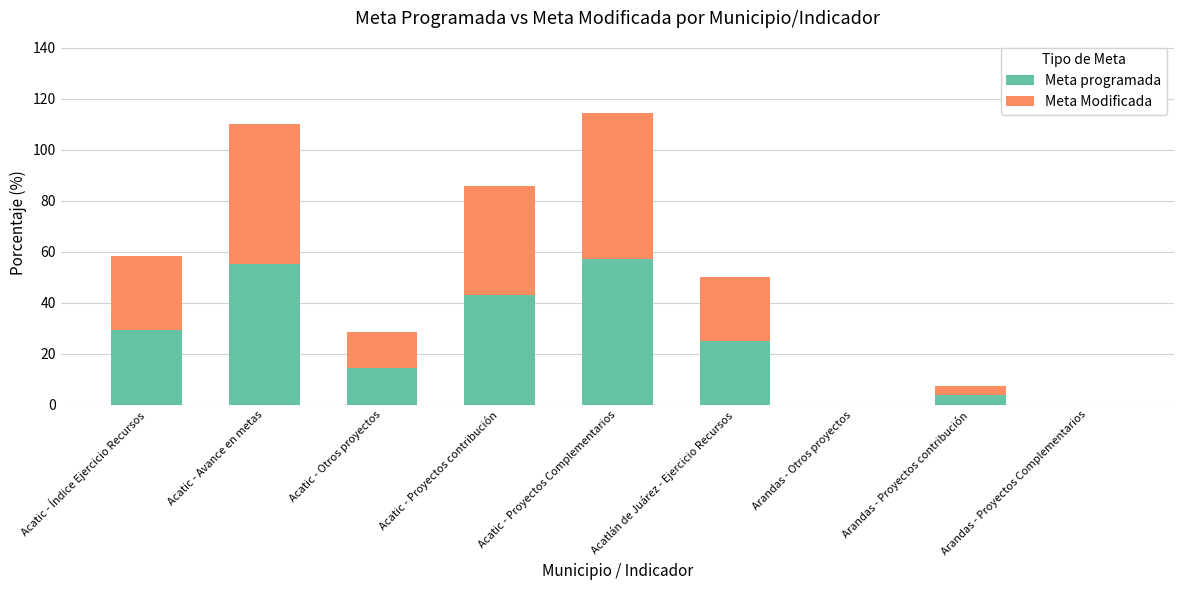

What is the total value across all series at Acatlán de Juárez - Ejercicio Recursos?

50.0